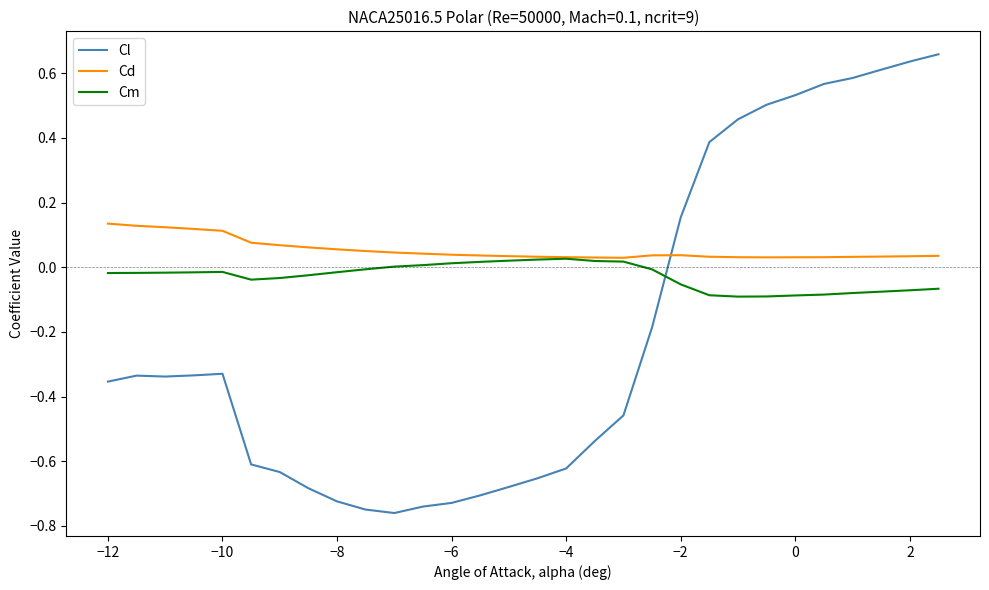

Does the chart display data point markers on the line(s)?

No